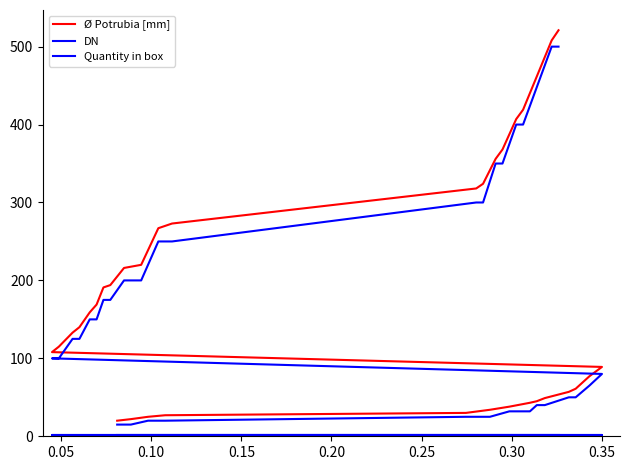

The value of Quantity in box at 10 is 1. True or false?

False